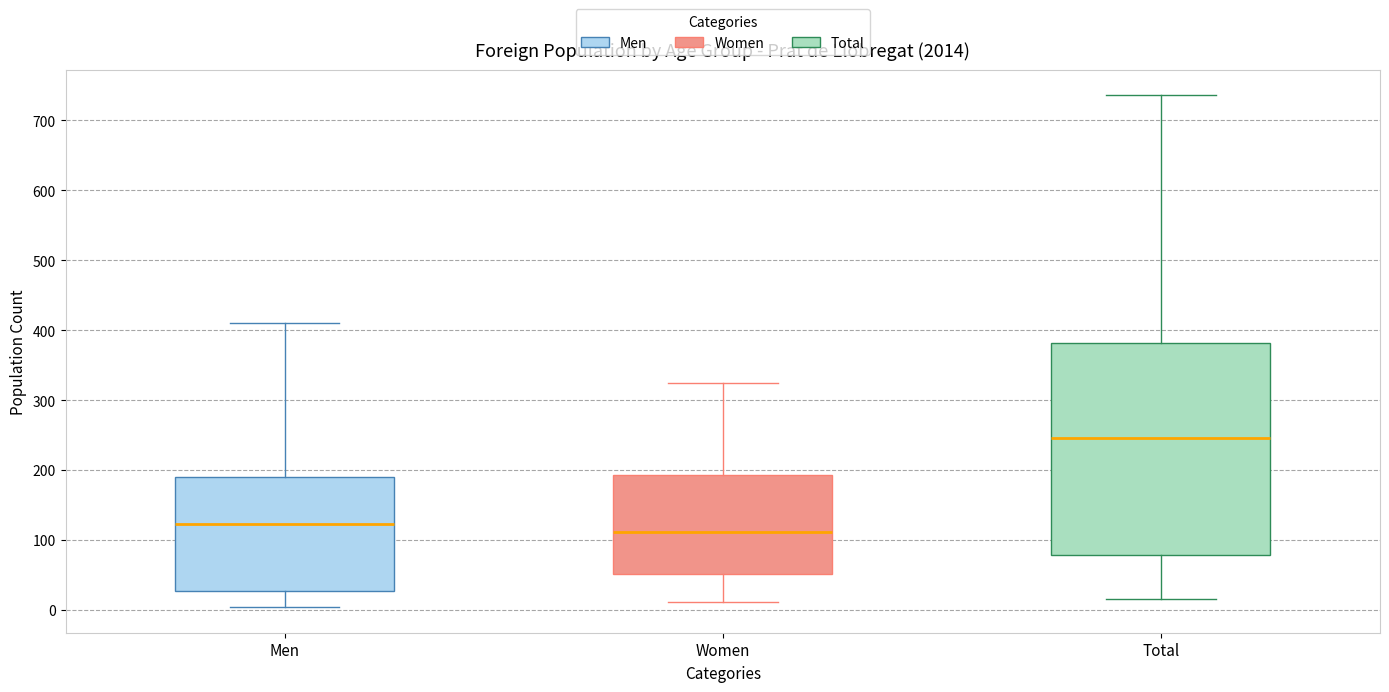

Where is the upper edge of the box for Women on the y-axis? The values are not printed on the chart, so give them approximately, as read against the axis.

190